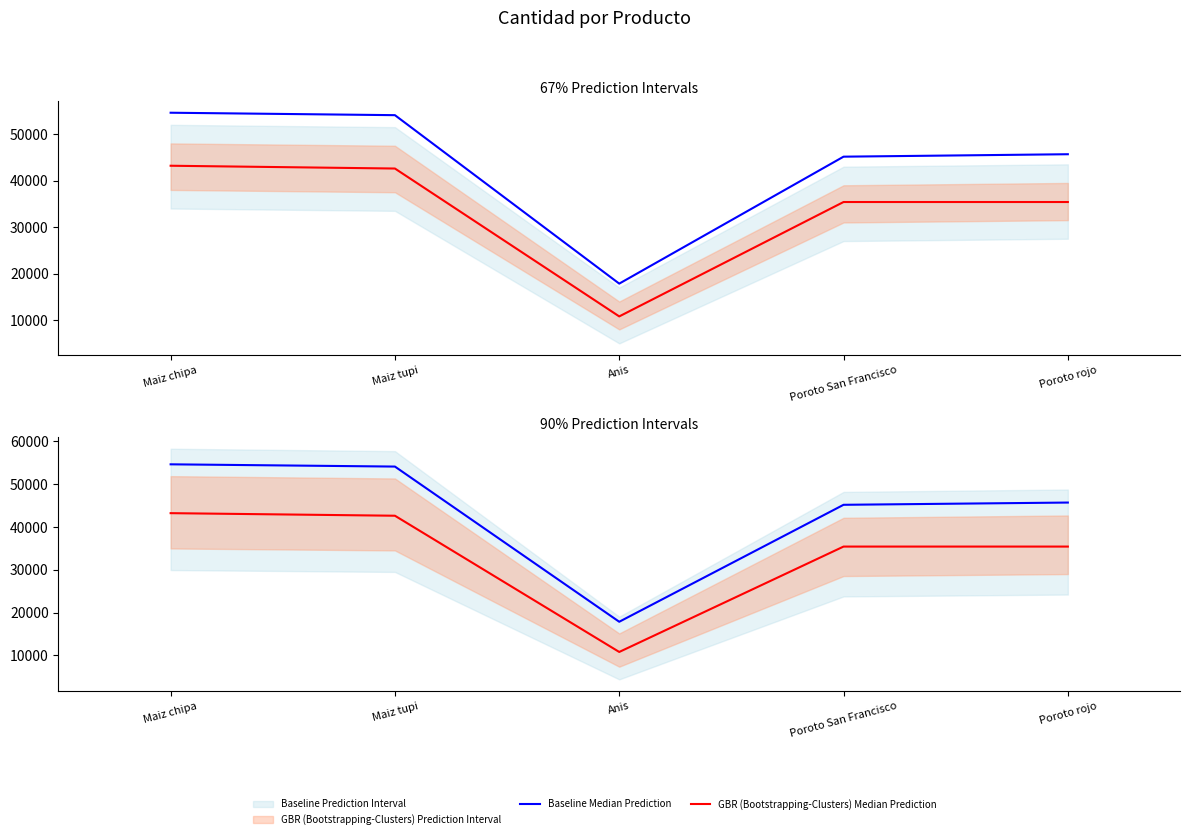

At which category is the sum across all series the highest?

Maiz chipa